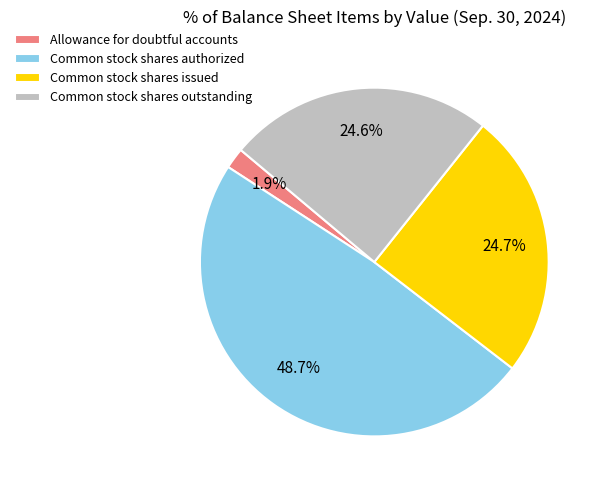

The Common stock shares authorized slice represents 49% of the pie. True or false?

True